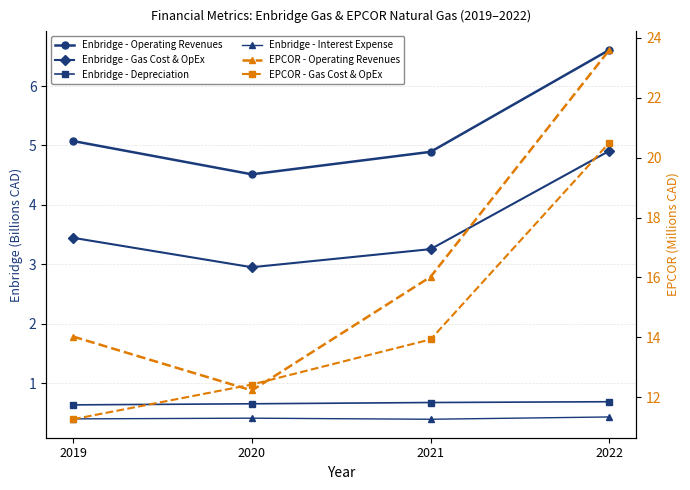

Reading left to right, what are all the values shown in this chart?

Enbridge - Operating Revenues: 2019=5.1	2020=4.5	2021=4.9	2022=6.6
Enbridge - Gas Cost & OpEx: 2019=3.4	2020=3.0	2021=3.3	2022=4.9
Enbridge - Depreciation: 2019=0.6	2020=0.7	2021=0.7	2022=0.7
Enbridge - Interest Expense: 2019=0.4	2020=0.4	2021=0.4	2022=0.4
EPCOR - Operating Revenues: 2019=14.0	2020=12.2	2021=16.0	2022=23.6
EPCOR - Gas Cost & OpEx: 2019=11.3	2020=12.4	2021=13.9	2022=20.5